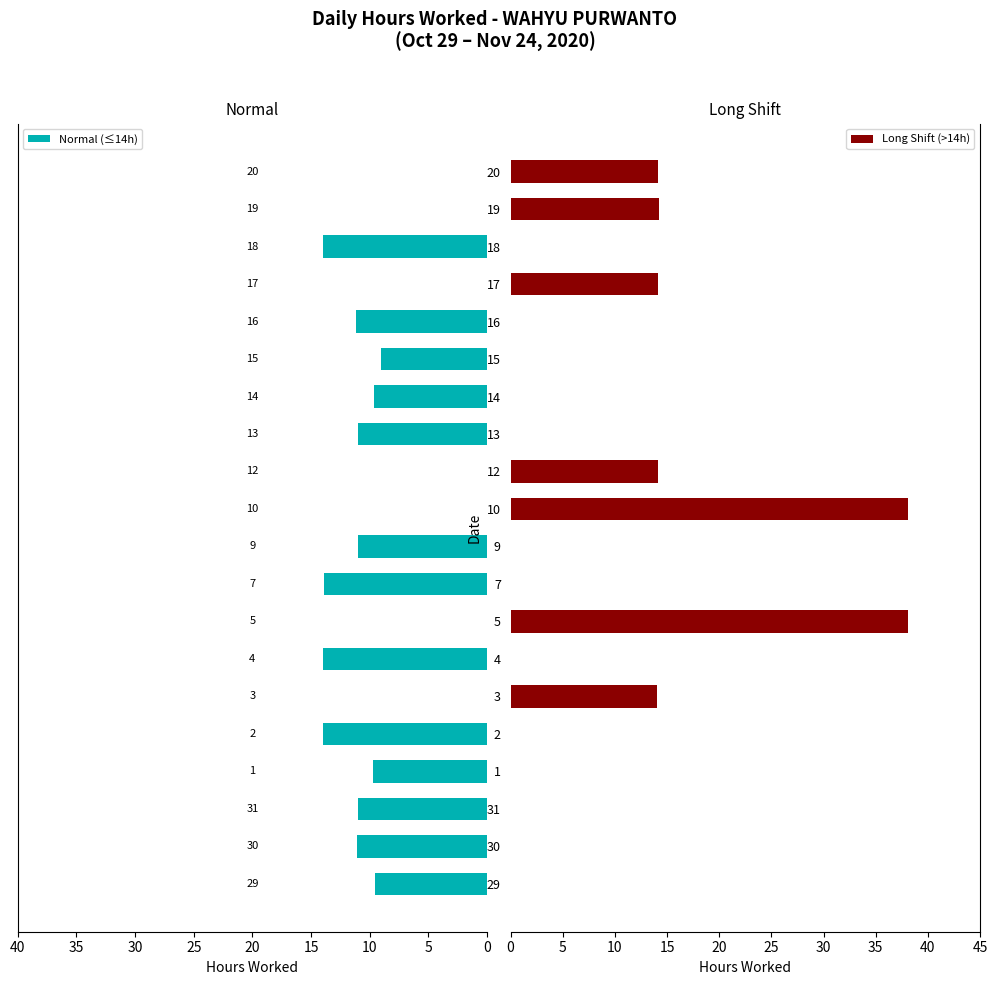

Which series has the largest range (max minus min)?

Long Shift (>14h)